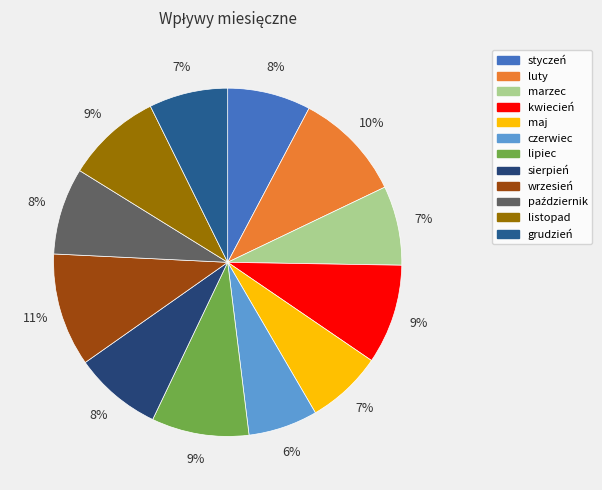

Is it true that lipiec is 1% of the pie?

False